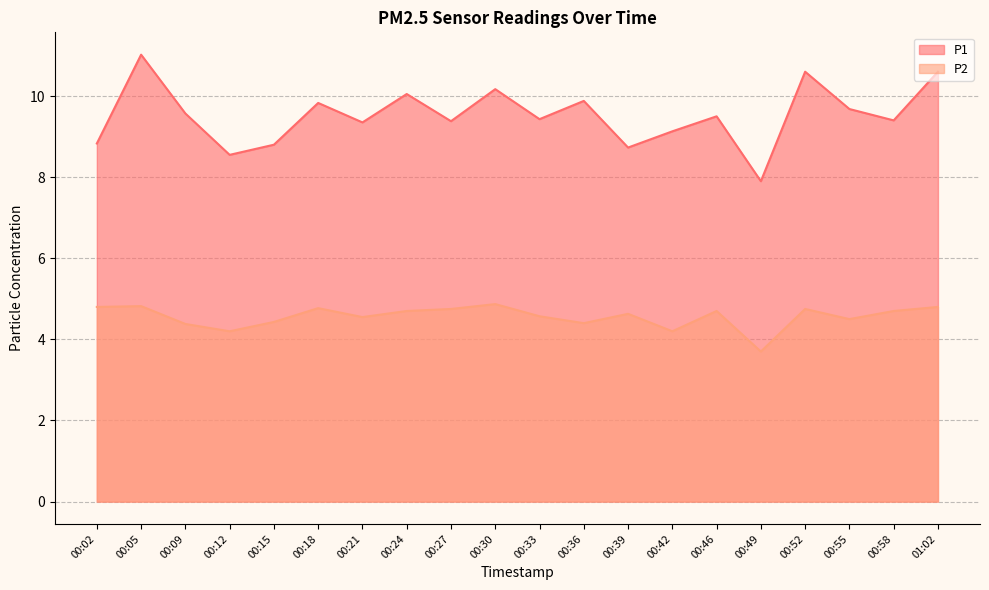

True or false: P2 and P1 intersect in this chart.

False